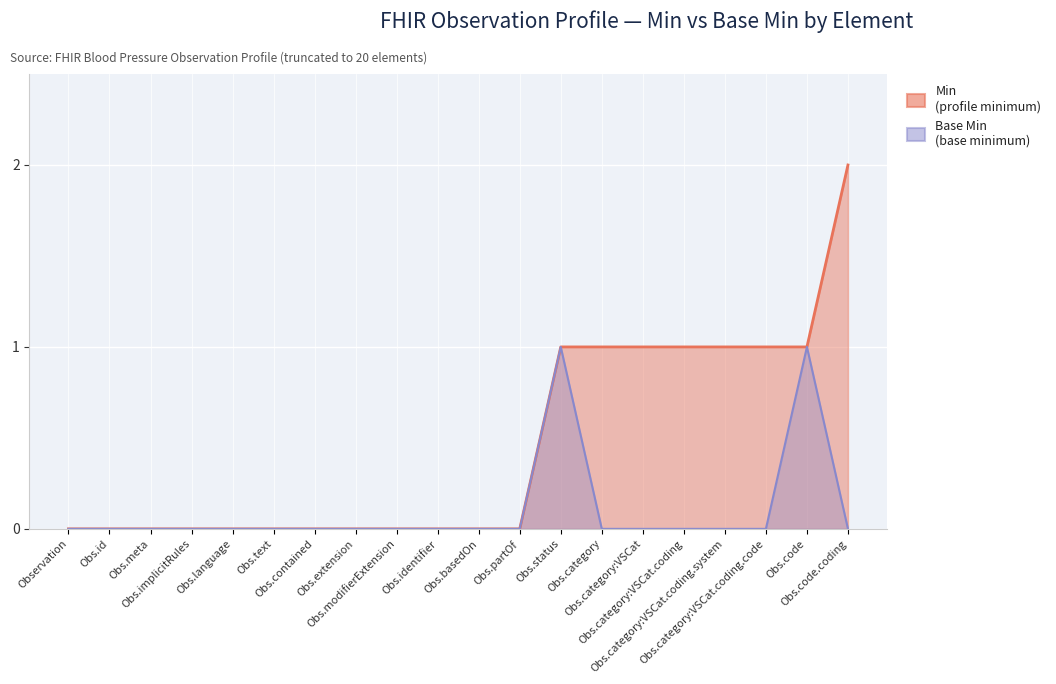

Between Obs.meta and Obs.partOf, which series saw the biggest shift?

Min